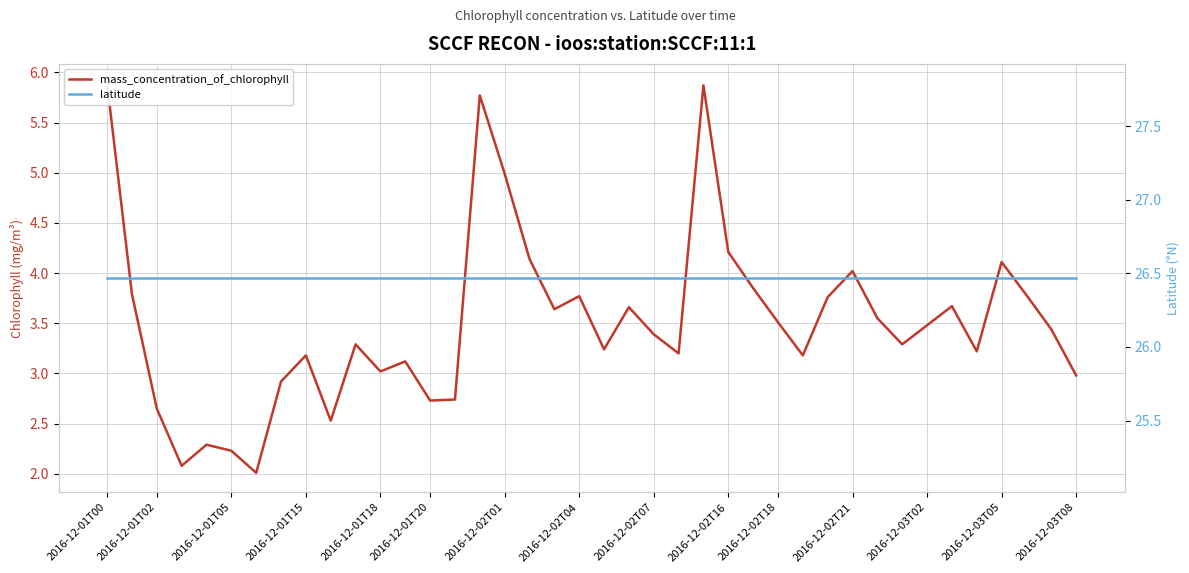

Count the number of data series in this chart.

2